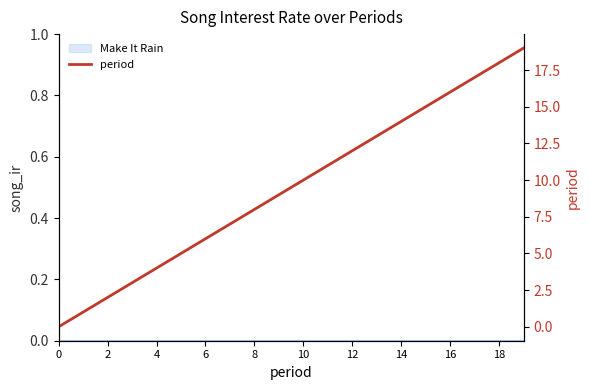

Where does the data first go above 10?

11